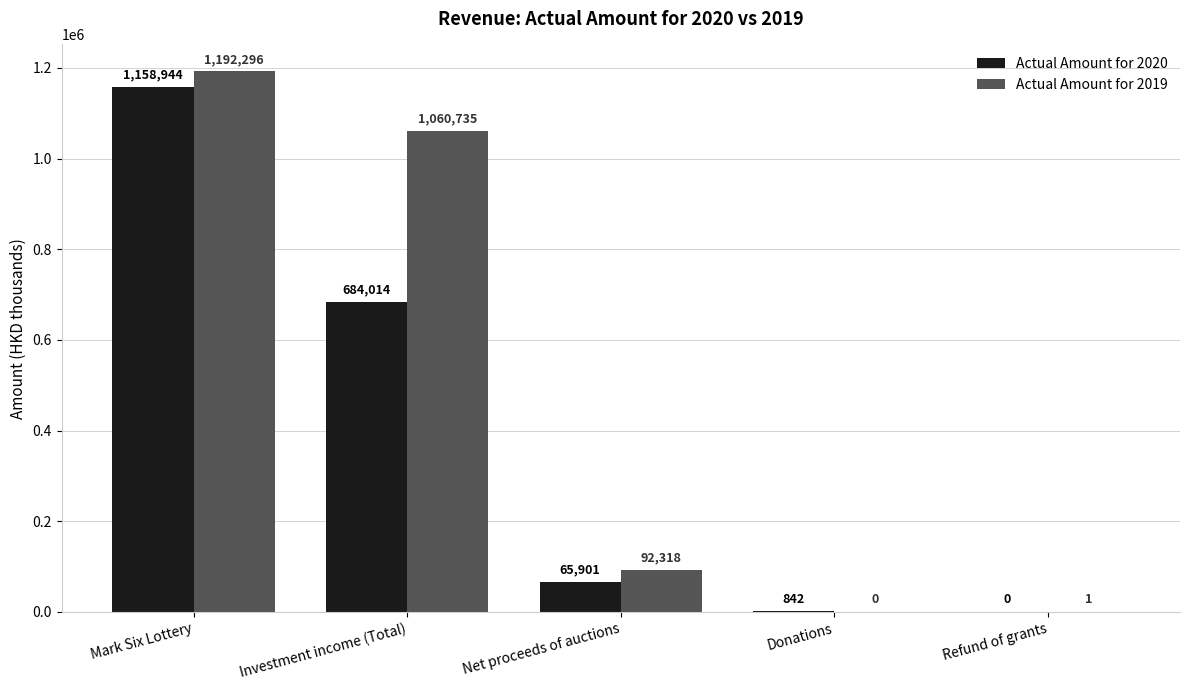

What are all the series names shown in the legend?

Actual Amount for 2020, Actual Amount for 2019